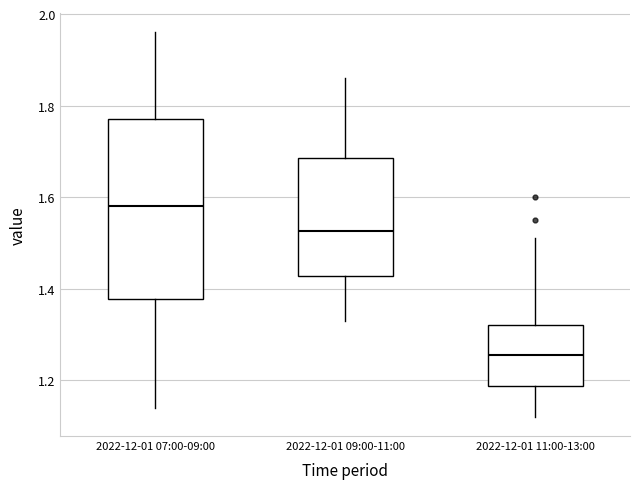

Reading left to right, read every box against the y-axis: the position of its median line, the range the box covers, and the ends of its whiskers. The values are not printed on the chart, so give them approximately, as read against the axis.

2022-12-01 07:00-09:00: median 1.58, box 1.38 to 1.78, whiskers 1.14 to 1.96
2022-12-01 09:00-11:00: median 1.52, box 1.42 to 1.68, whiskers 1.34 to 1.86
2022-12-01 11:00-13:00: median 1.26, box 1.18 to 1.32, whiskers 1.12 to 1.52